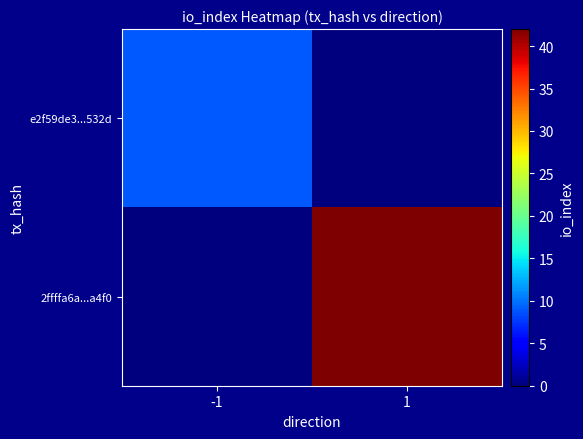

Which series has the widest spread of values?

2ffffa6a...a4f0